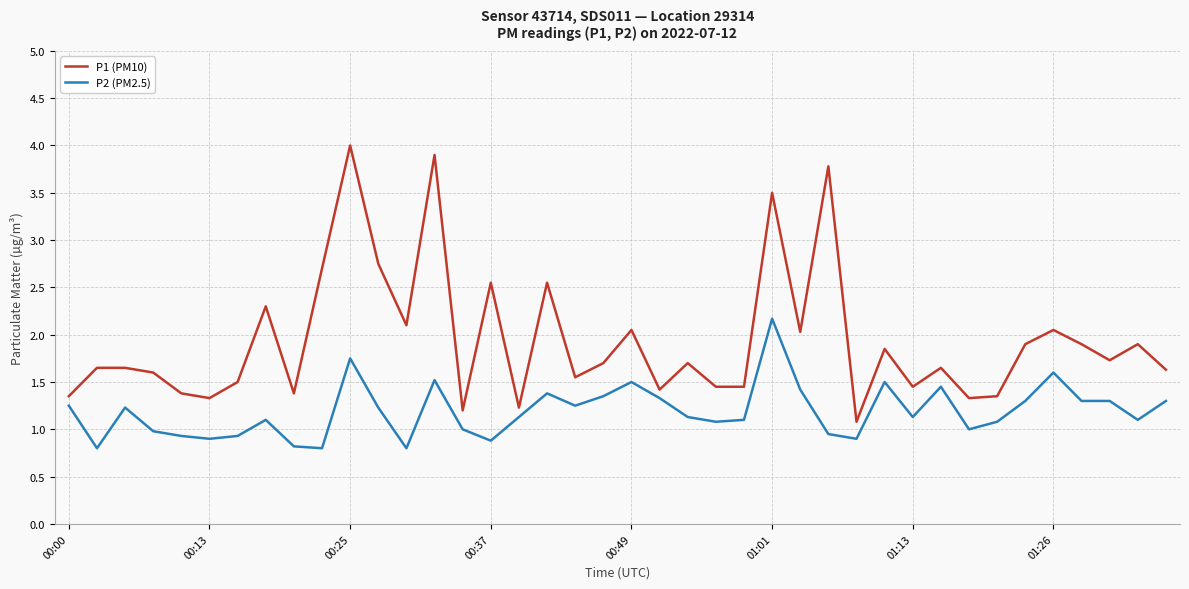

List the series in order of their overall mean, highest first.

P1 (PM10), P2 (PM2.5)